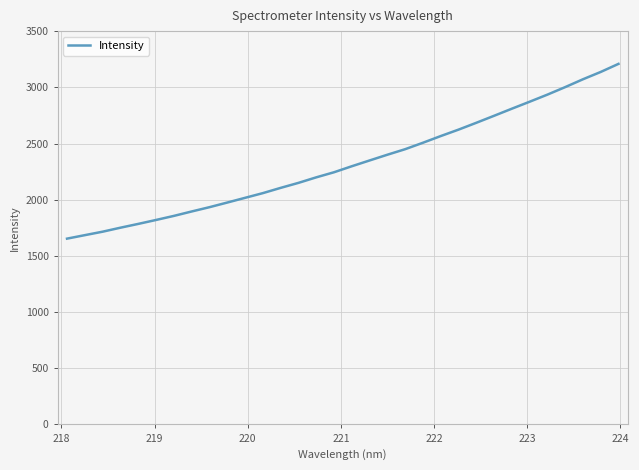

What is the difference between the maximum and minimum values?

1554.8